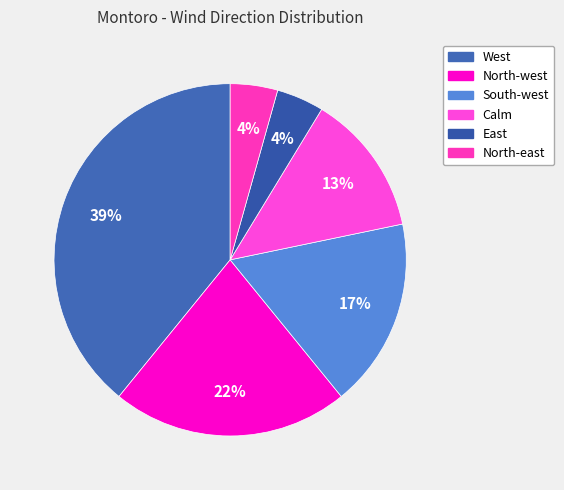

What percentage is the North-east slice, to the nearest percent?

4%